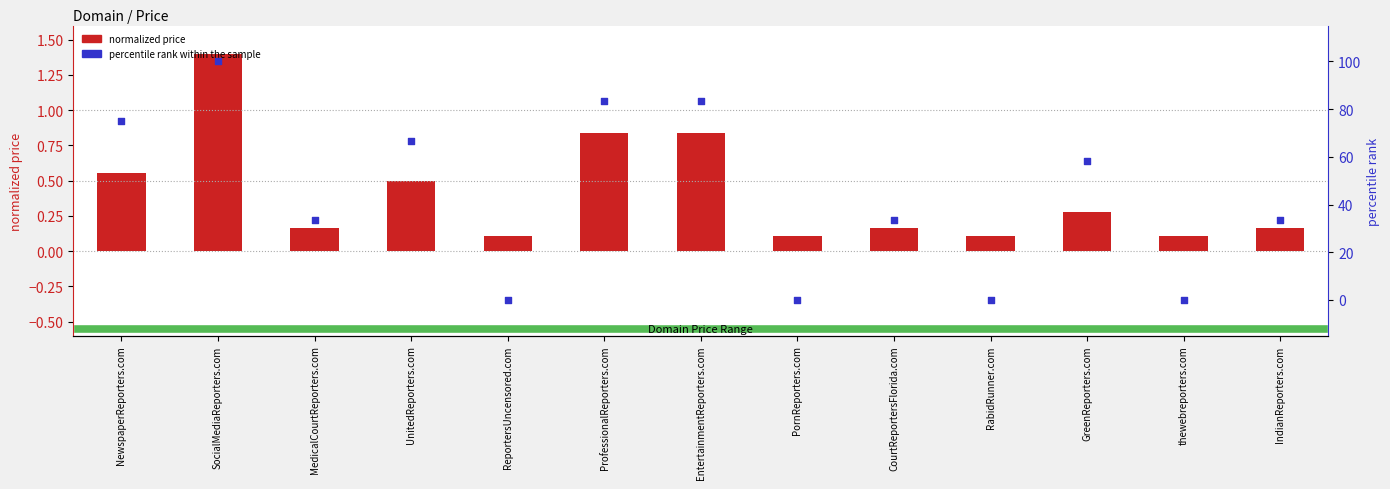

Which series reaches the maximum Y coordinate?

percentile rank within the sample